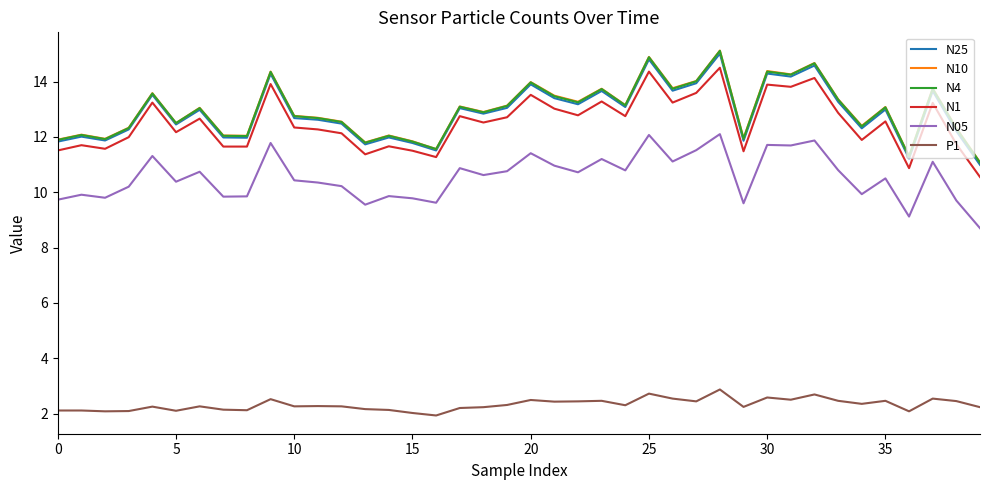

What is the minimum value shown in the chart?

1.9